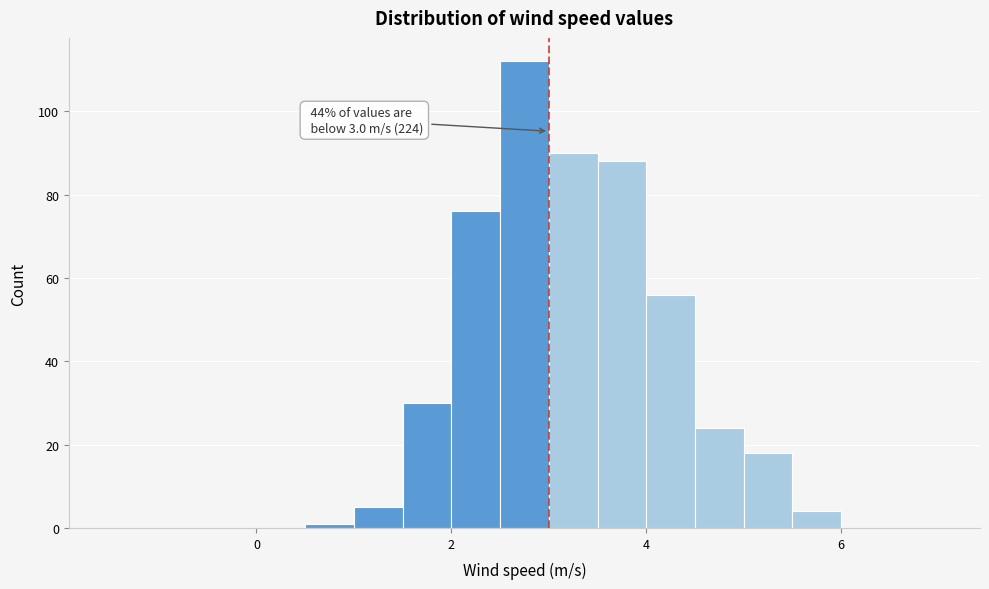

Read against the x-axis, roughly where is the centre of the tallest bar?

2.8